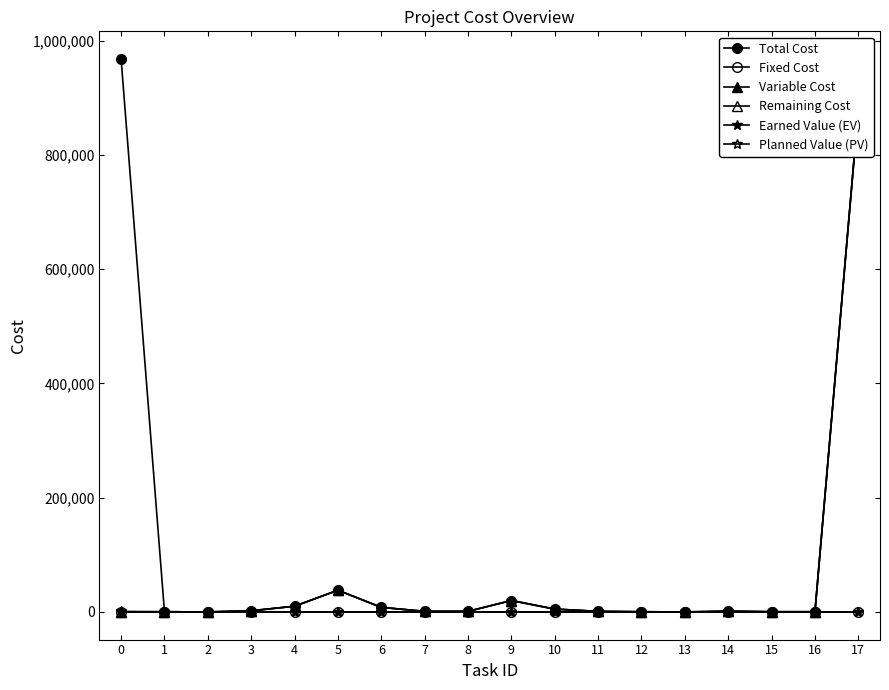

Reading left to right, list all the values displayed in this chart.

Total Cost: 967878.0	320.0	0.0	2000.0	10000.0	38000.0	8000.0	1000.0	1000.0	20000.0	5000.0	1000.0	320.0	0.0	1280.0	320.0	320.0	879318.0
Fixed Cost: 0.0	0.0	0.0	0.0	0.0	0.0	0.0	0.0	0.0	0.0	0.0	0.0	0.0	0.0	0.0	0.0	0.0	0.0
Variable Cost: 0.0	320.0	0.0	2000.0	10000.0	38000.0	8000.0	1000.0	1000.0	20000.0	5000.0	1000.0	320.0	0.0	1280.0	320.0	320.0	879318.0
Remaining Cost: 0.0	0.0	0.0	2000.0	10000.0	38000.0	8000.0	1000.0	1000.0	20000.0	5000.0	1000.0	320.0	0.0	1280.0	320.0	320.0	879318.0
Earned Value (EV): 320.0	320.0	0.0	0.0	0.0	0.0	0.0	0.0	0.0	0.0	0.0	0.0	0.0	0.0	0.0	0.0	0.0	0.0
Planned Value (PV): 790.6	320.0	0.0	470.6	0.0	0.0	0.0	0.0	0.0	0.0	0.0	0.0	0.0	0.0	0.0	0.0	0.0	0.0